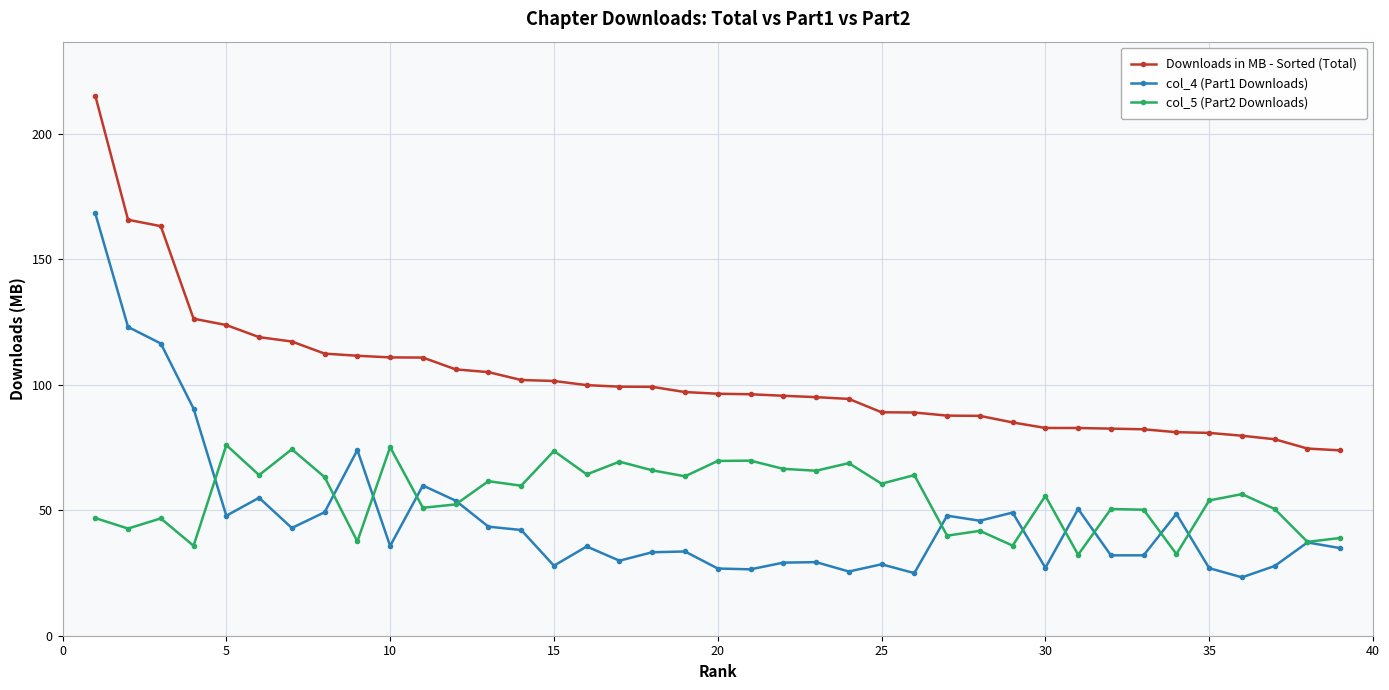

True or false: col_4 (Part1 Downloads) has more than 2 points higher than both neighbors.

True